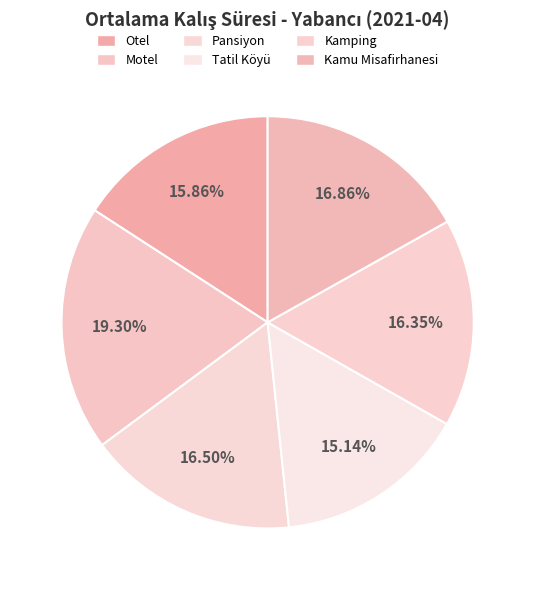

Which category has the biggest portion of the pie?

Motel